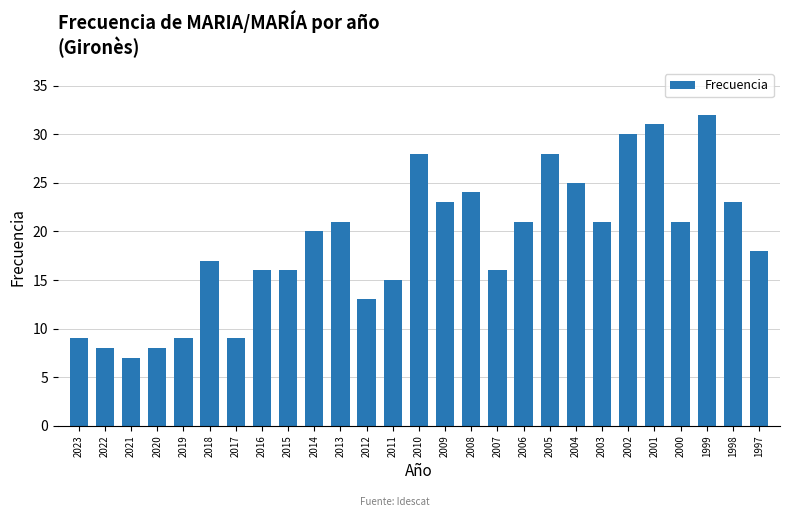

What is the sum of the values at 2017 and 2023?

18